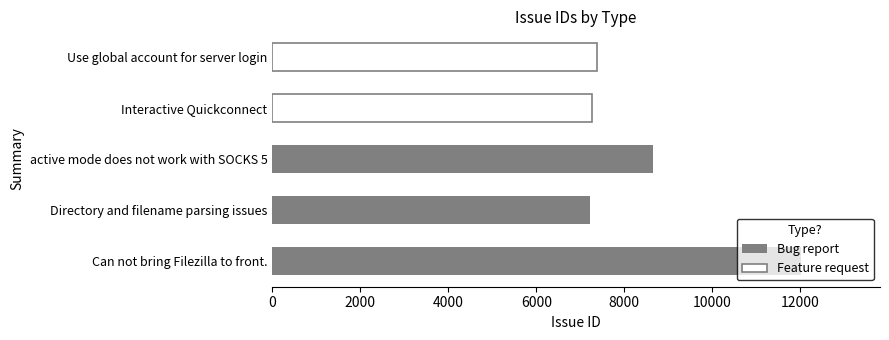

What is the sum of all Feature request values?

14646